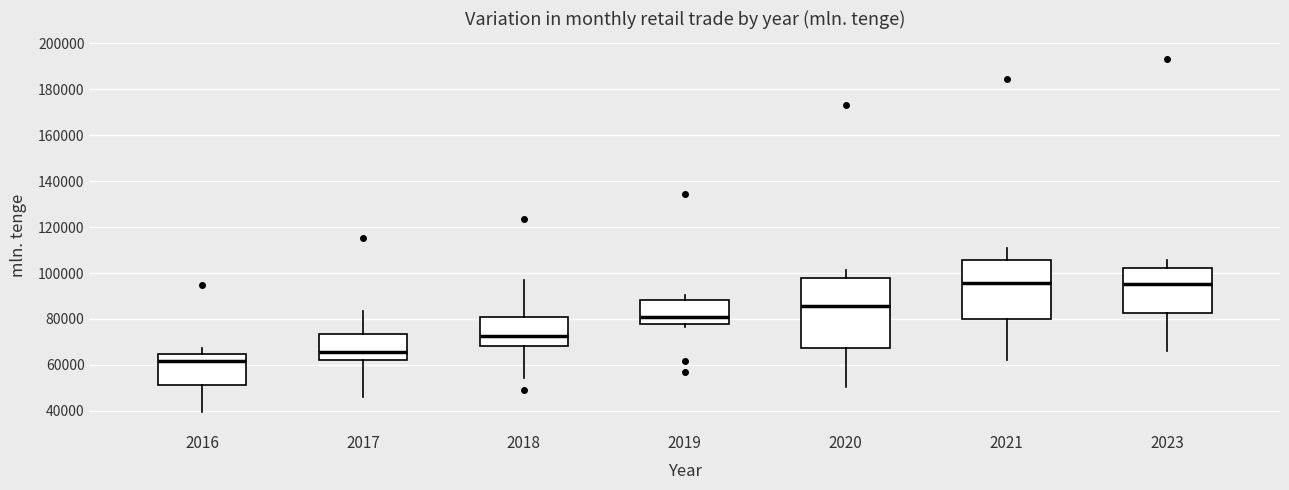

Comparing the boxes themselves (not the whiskers), which one is the tallest?

2020